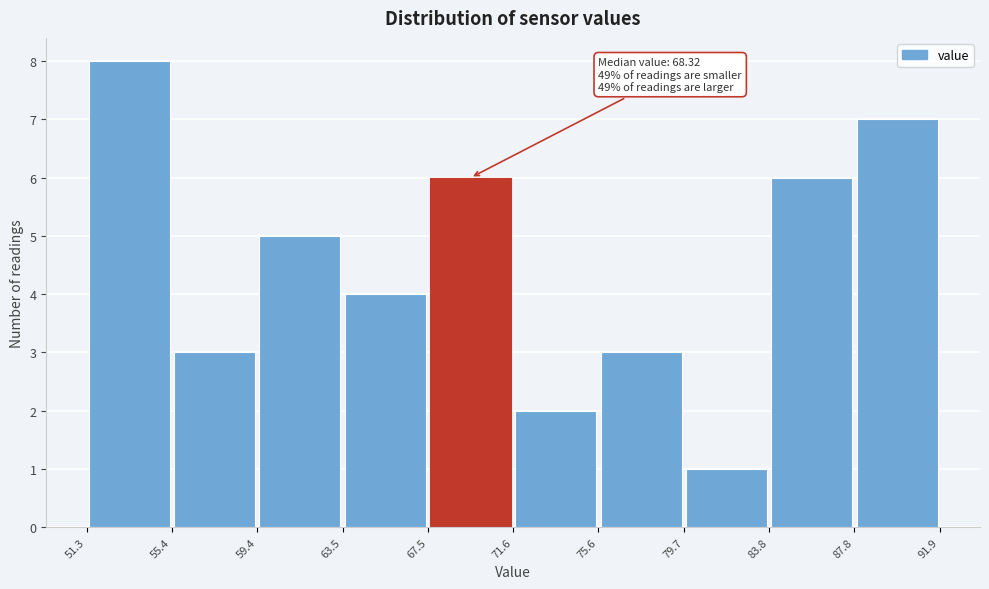

Which range on the x-axis has the tallest bar?

51.3 to 55.4